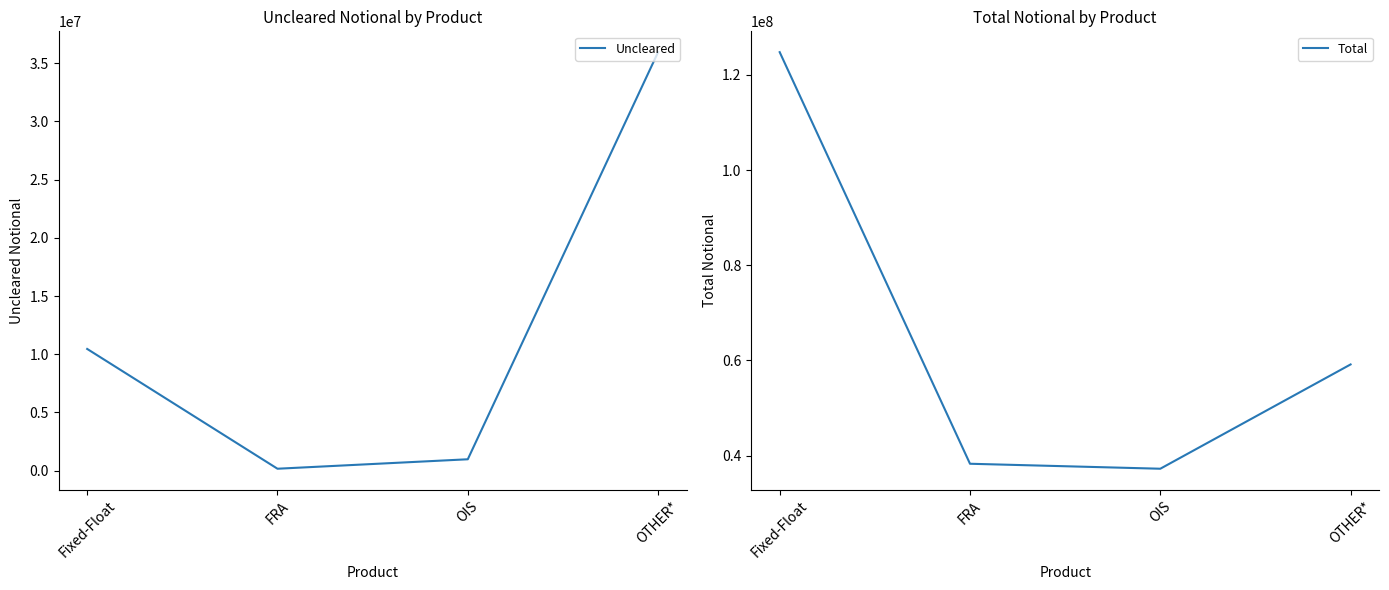

What is the total value across all series at FRA?

38444394